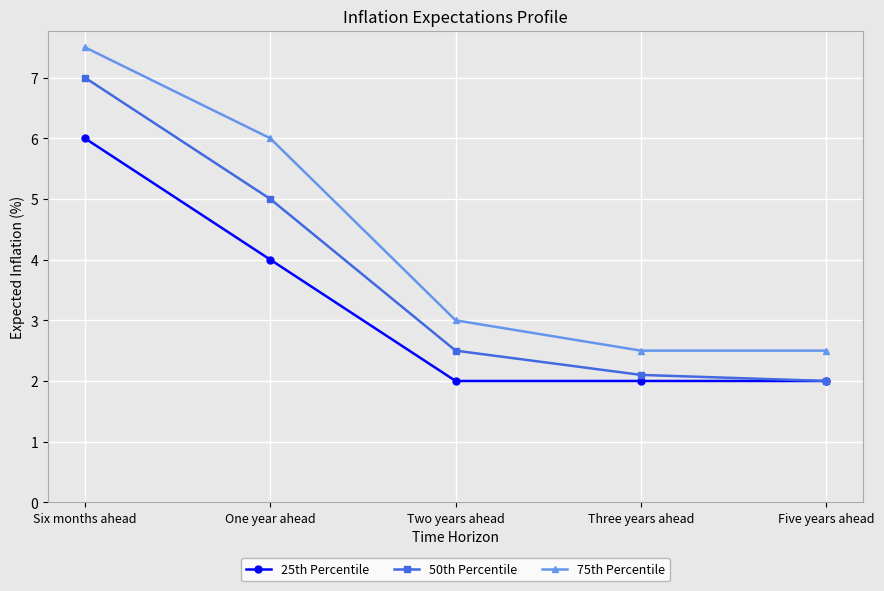

True or false: 75th Percentile and 50th Percentile cross at least once.

False